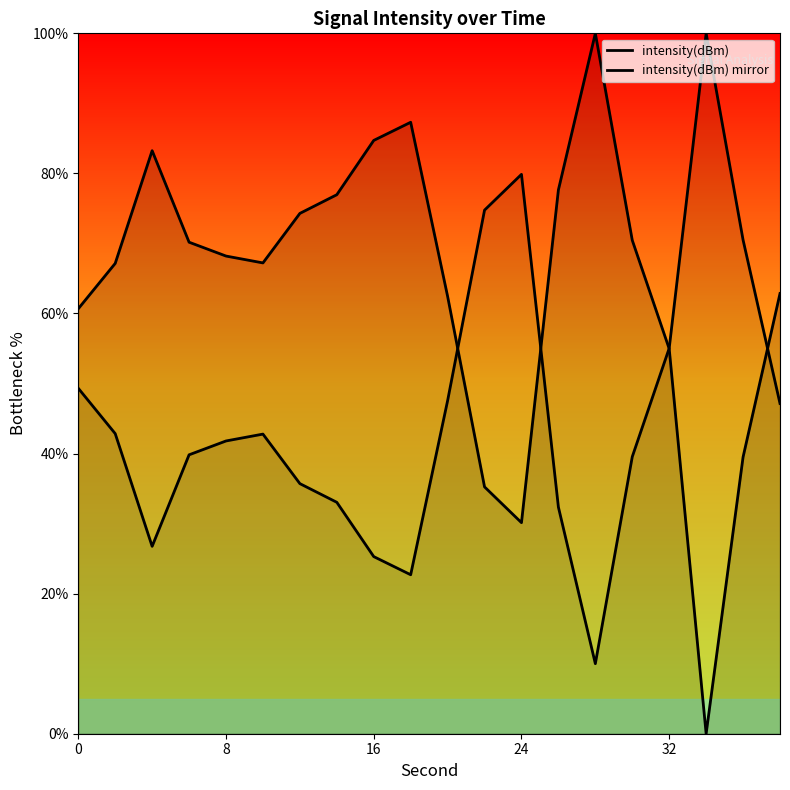

Which series has the largest total across all categories?

intensity(dBm)